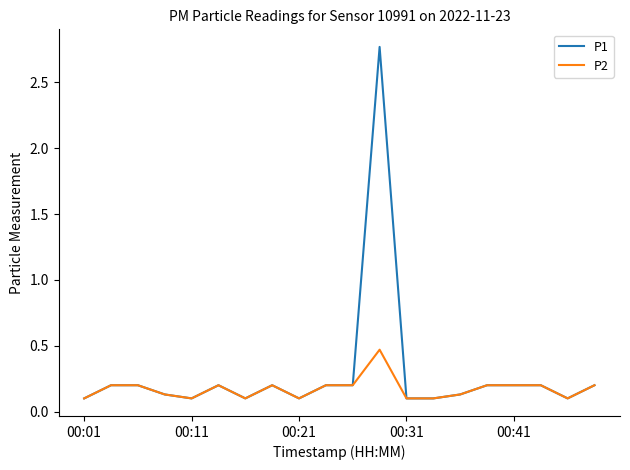

What is the average value of the P1 series?

0.3